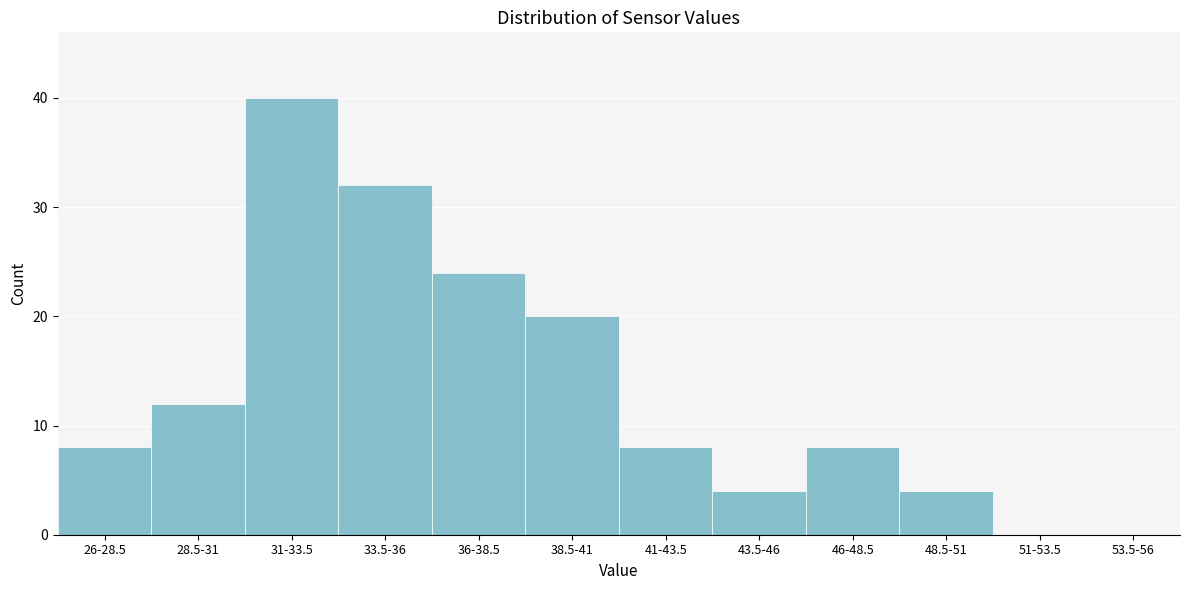

Reading left to right, transcribe all the data shown in this chart.

26-28.5=8	28.5-31=12	31-33.5=40	33.5-36=32	36-38.5=24	38.5-41=20	41-43.5=8	43.5-46=4	46-48.5=8	48.5-51=4	51-53.5=0	53.5-56=0